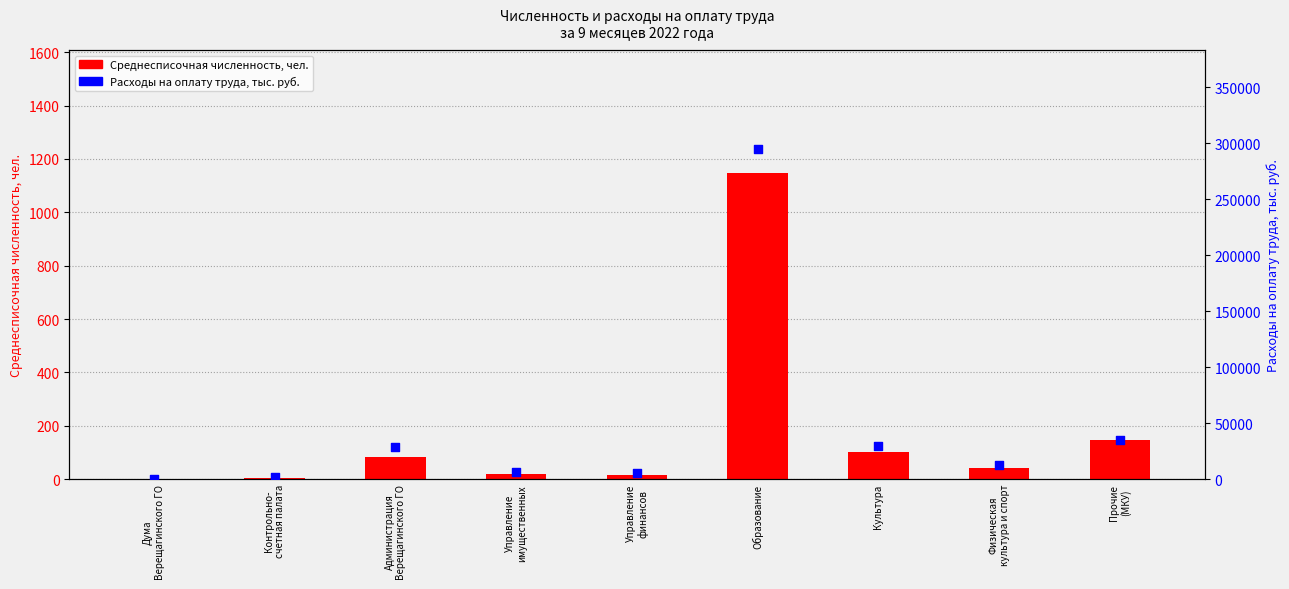

Which series reaches the minimum Y coordinate?

Среднесписочная численность, чел.